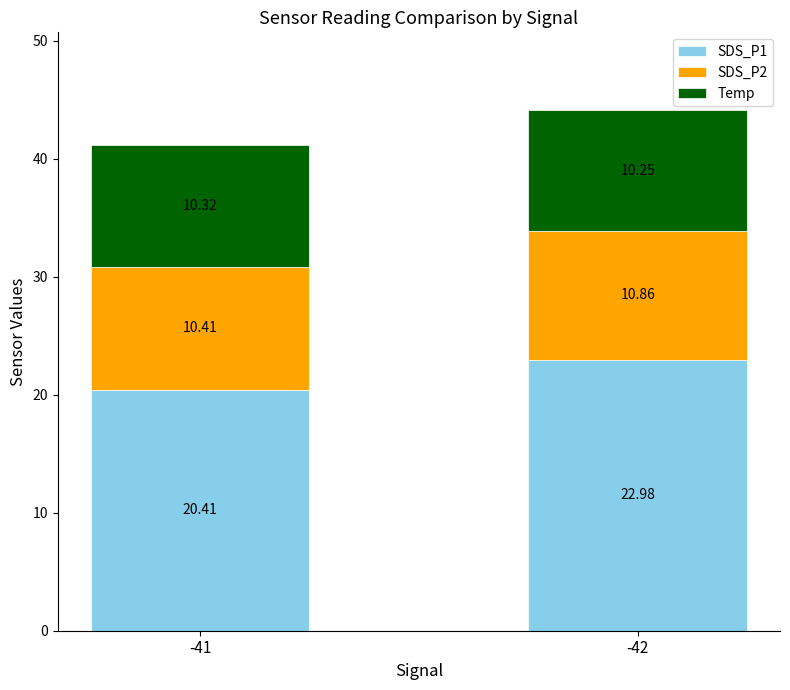

What is the difference between the maximum and minimum values in the SDS_P1 series?

2.6